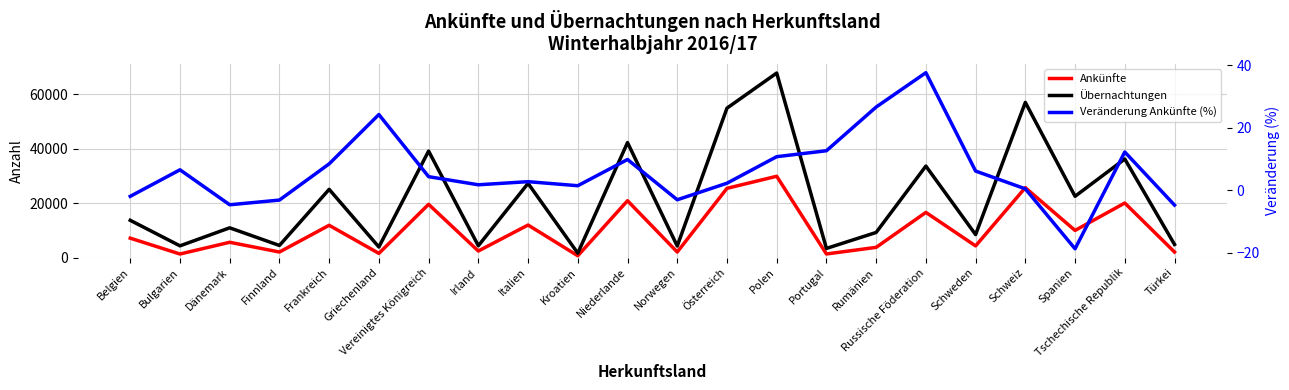

How many values in Veränderung Ankünfte (%) are below zero?

6